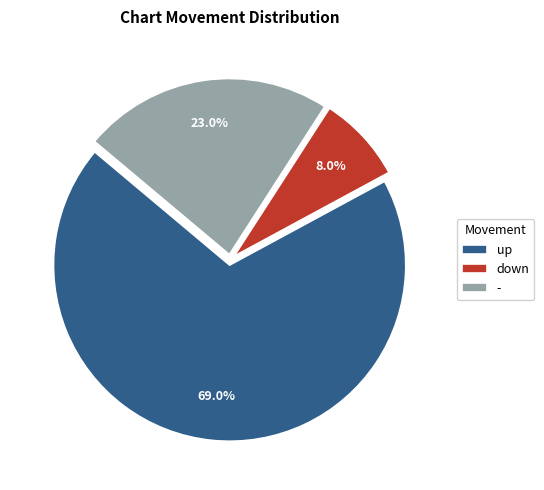

Count the number of slices in the pie.

3